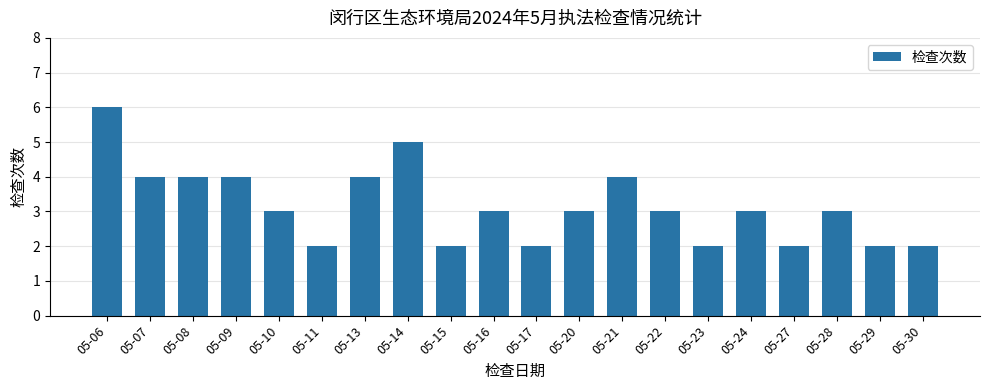

Is it true that the value at 05-20 is 3?

True